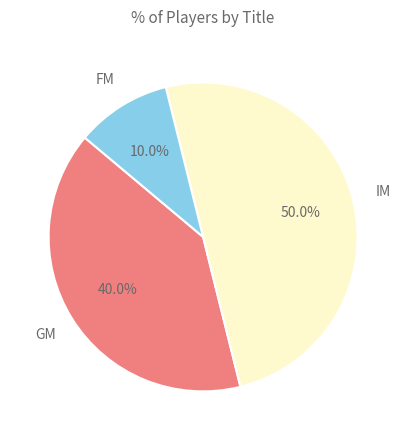

Rank the categories by value from lowest to highest.

FM, GM, IM